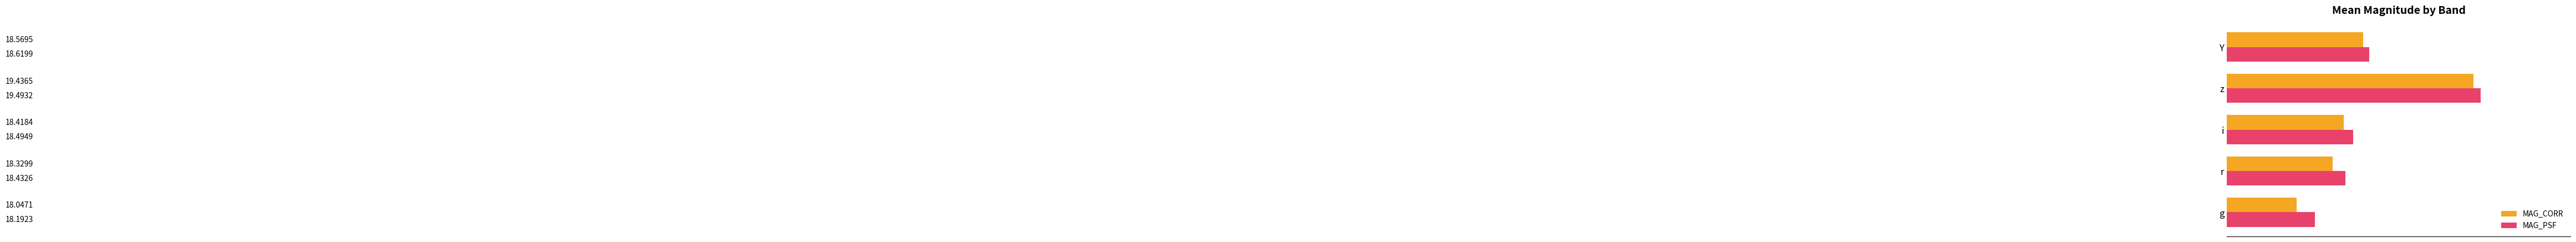

At which label does MAG_PSF reach its peak?

z